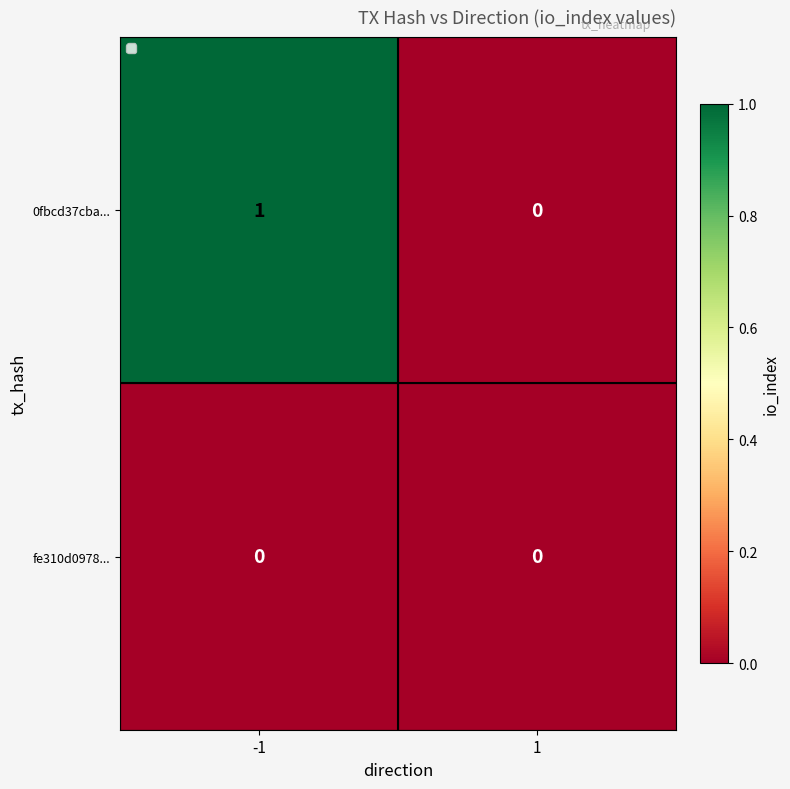

The value of fe310d0978... at 1 is 0. True or false?

True